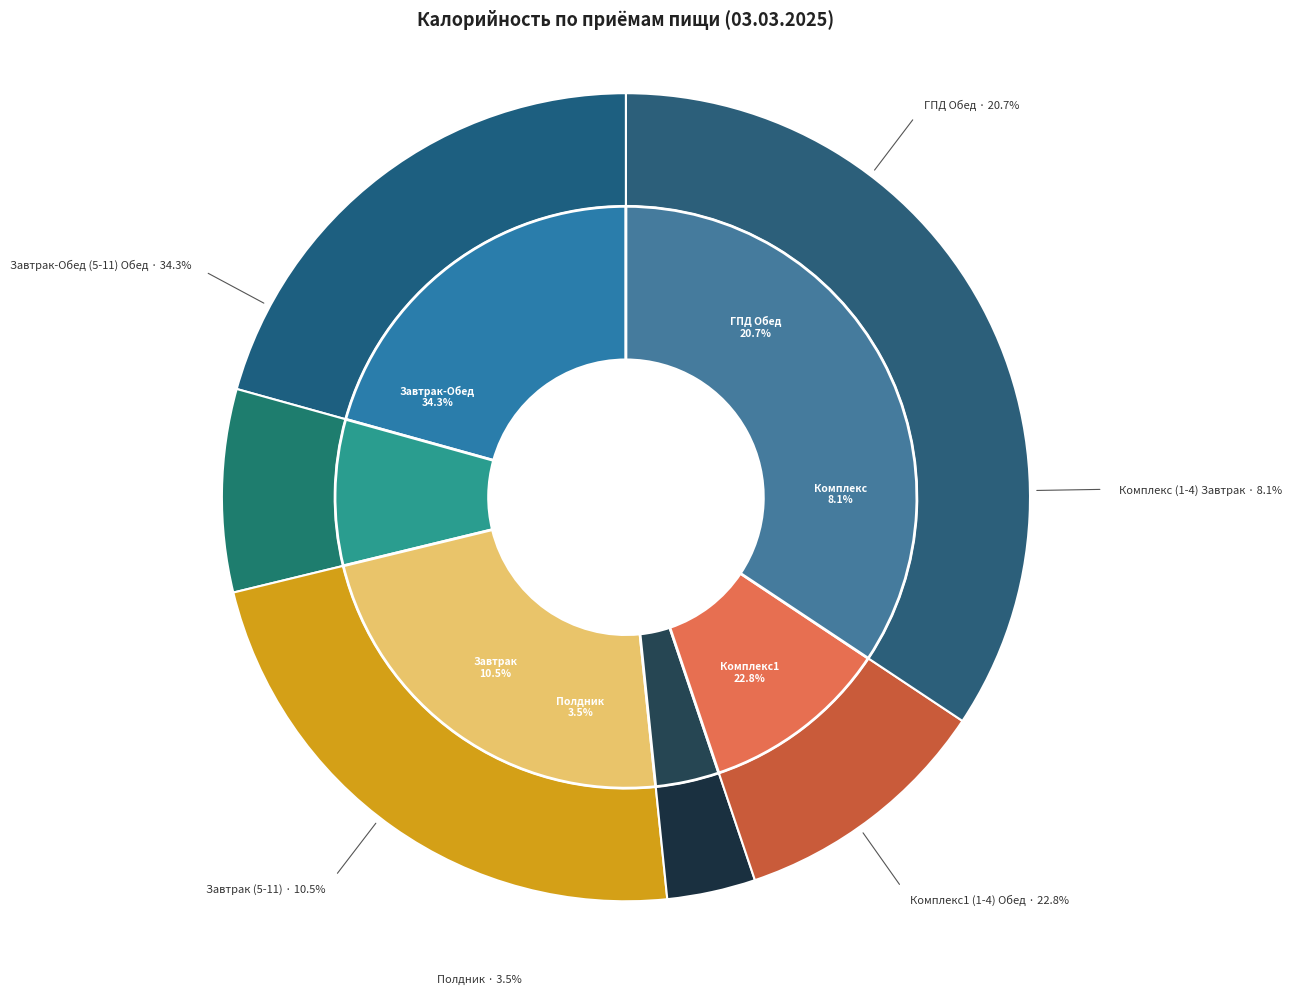

To the nearest percent, what is the difference between the largest and smallest slice percentages?

31%